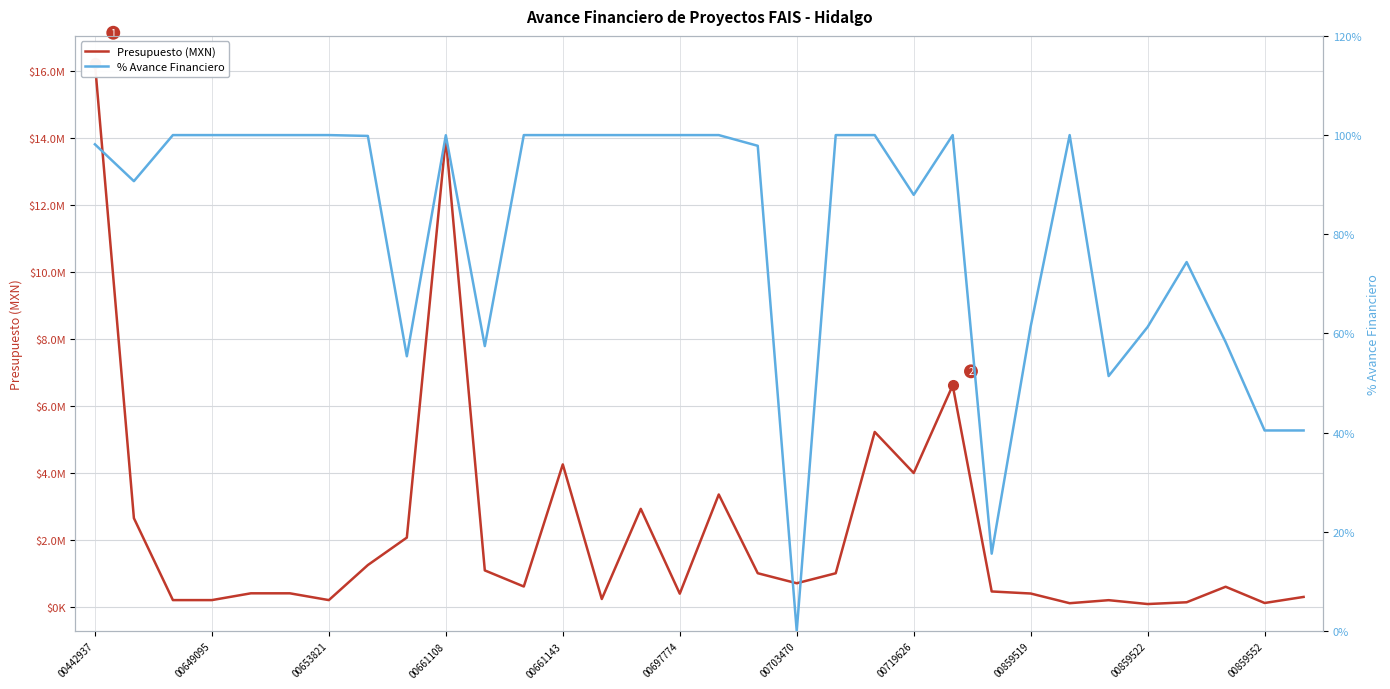

At which category is the sum across all series the highest?

00442937